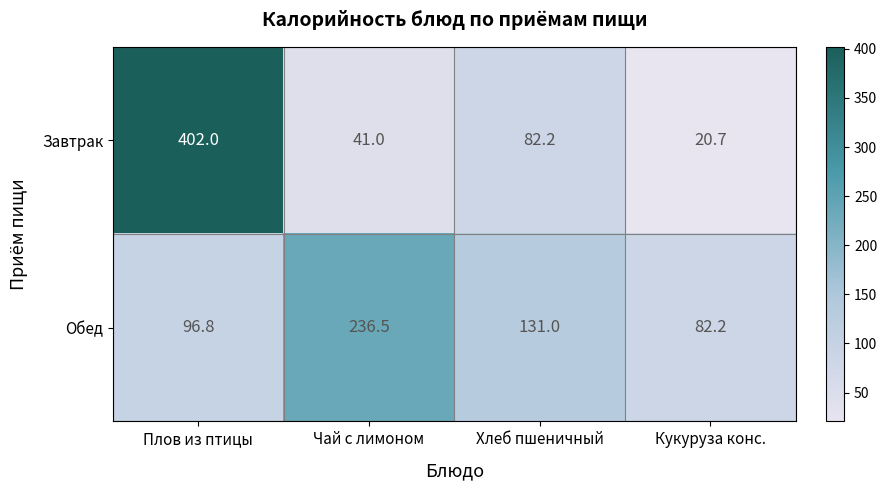

What is the smallest value displayed?

20.7